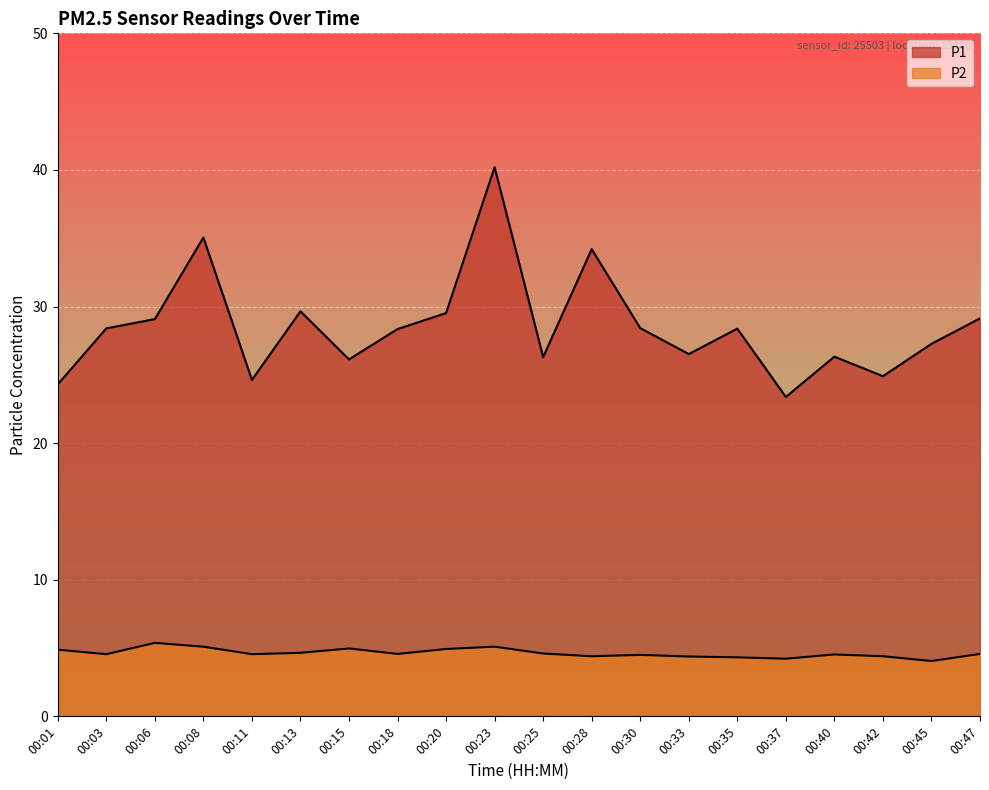

What is the spread (max minus min) of values at 00:13?

25.0